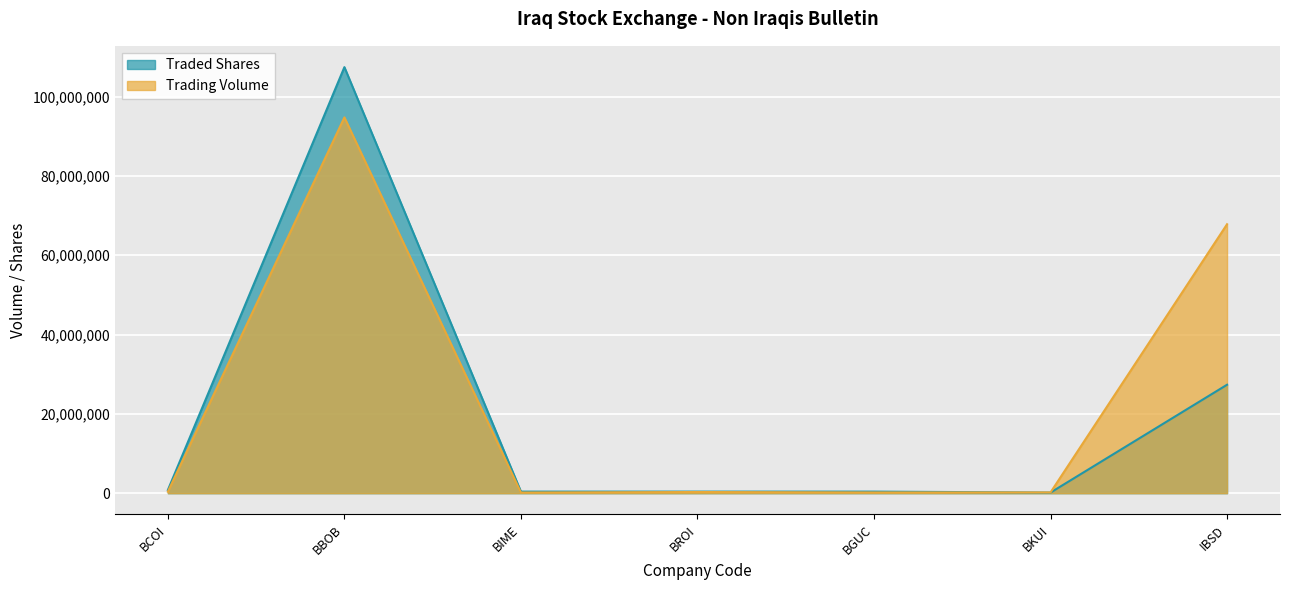

Does the chart display data point markers on the line(s)?

No